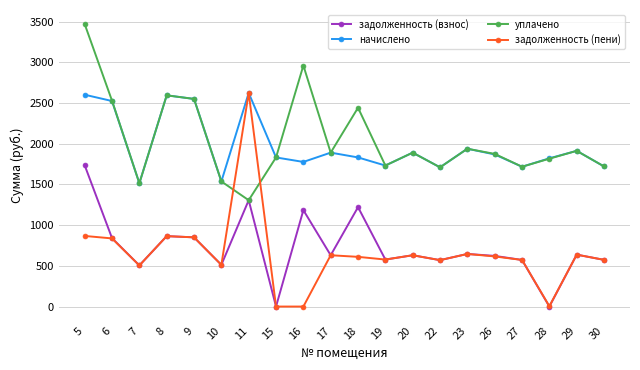

What is the total value across all series at 9?

6803.8